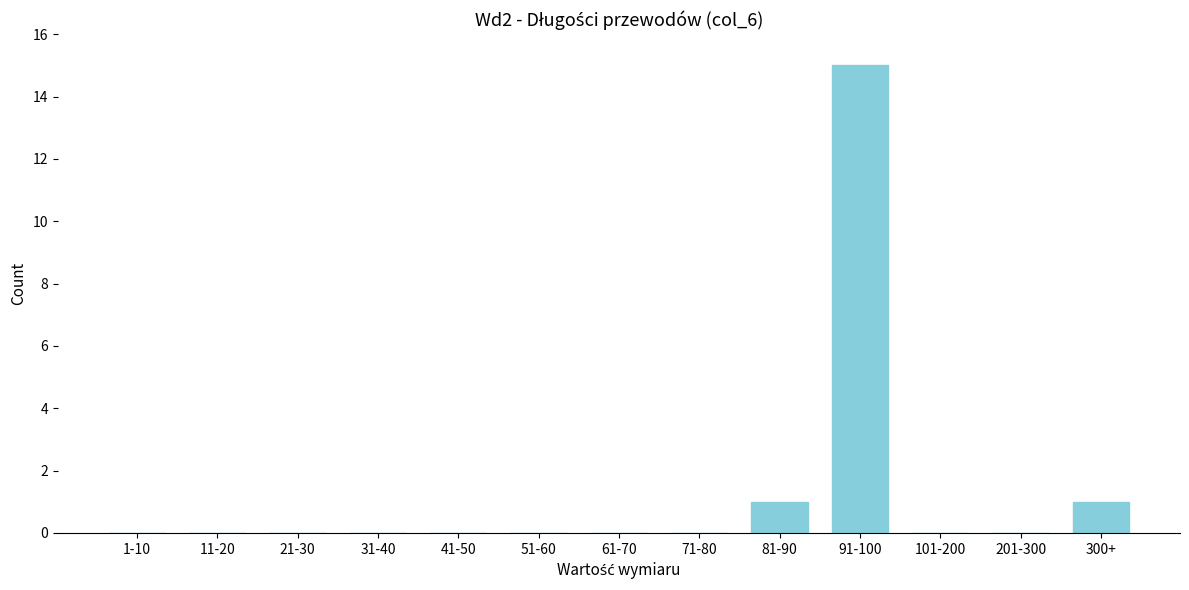

Reading left to right, transcribe all the data shown in this chart.

1-10=0	11-20=0	21-30=0	31-40=0	41-50=0	51-60=0	61-70=0	71-80=0	81-90=1	91-100=15	101-200=0	201-300=0	300+=1